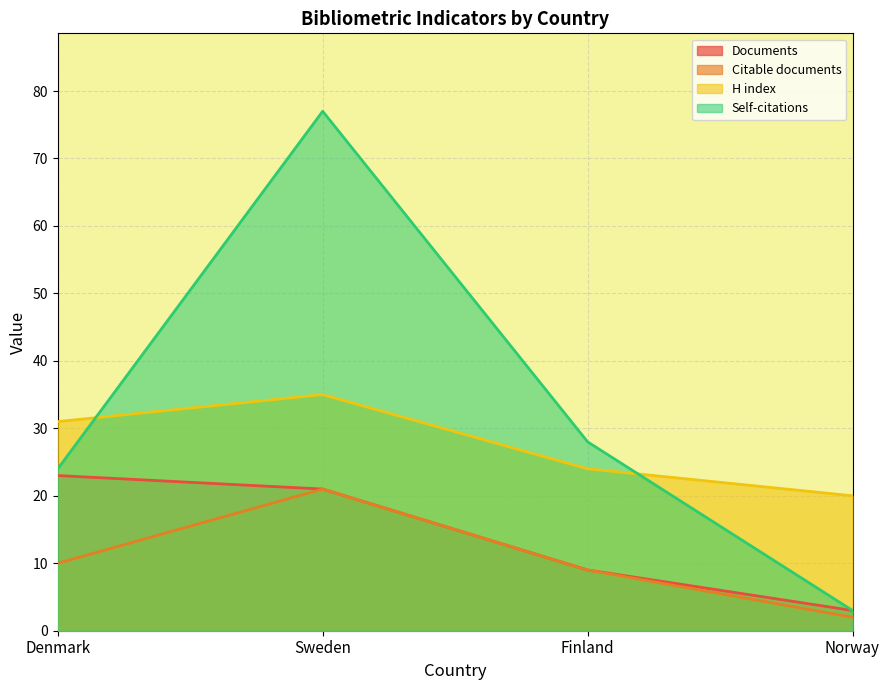

Reading left to right, extract all data points from this chart.

Documents: 23	21	9	3
Citable documents: 10	21	9	2
Self-citations: 24	77	28	3
H index: 31	35	24	20